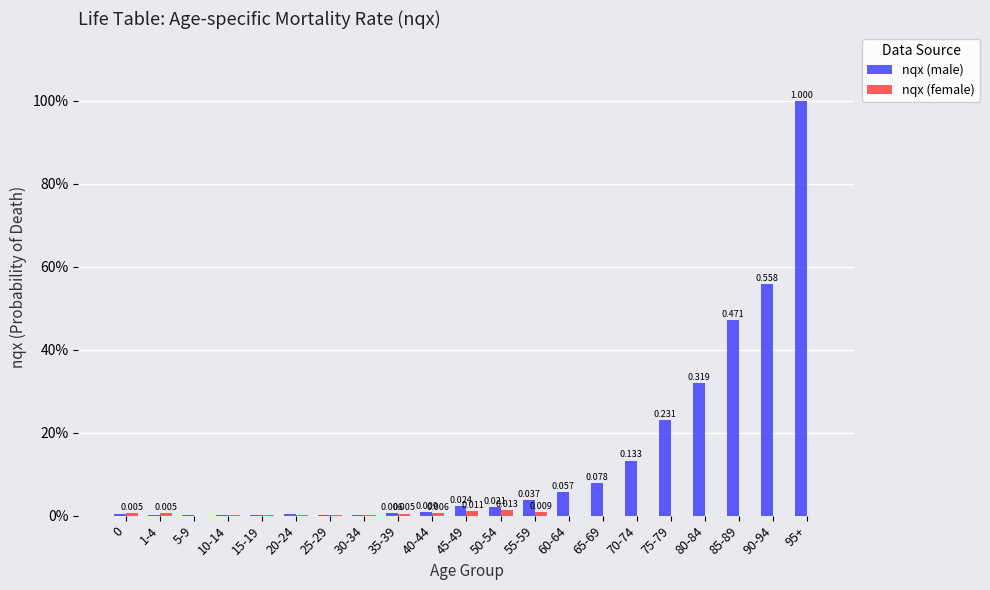

Reading left to right, what are all the values shown in this chart?

nqx (male): 0.0	0.0	0.0	0.0	0.0	0.0	0.0	0.0	0.0	0.0	0.0	0.0	0.0	0.1	0.1	0.1	0.2	0.3	0.5	0.6	1.0
nqx (female): 0.0	0.0	0.0	0.0	0.0	0.0	0.0	0.0	0.0	0.0	0.0	0.0	0.0	0.0	0.0	0.0	0.0	0.0	0.0	0.0	0.0